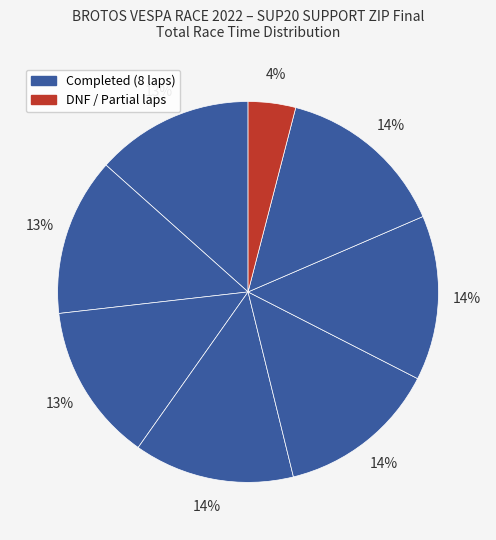

Count the number of slices in the pie.

8